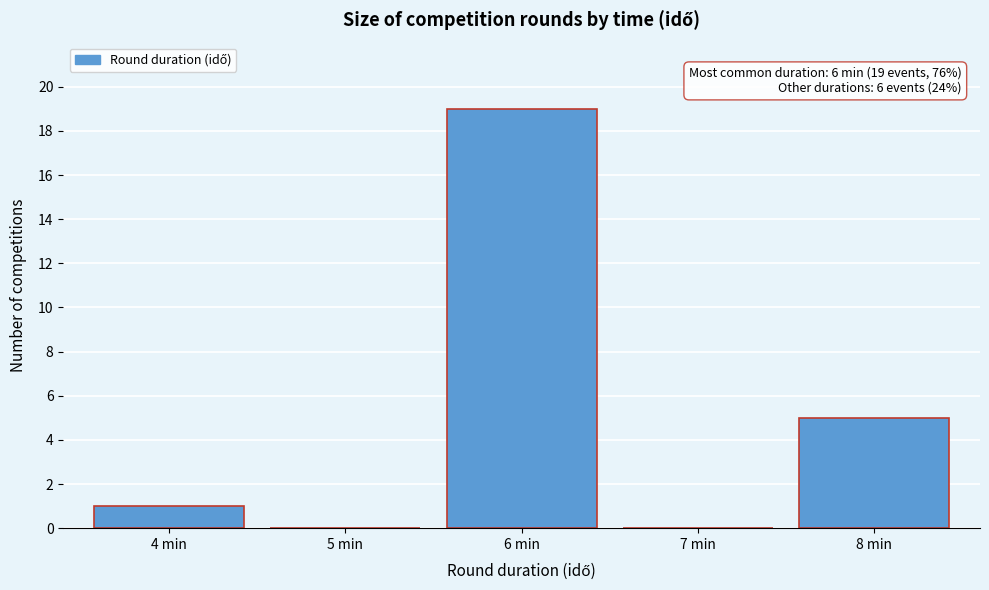

Reading left to right, extract all data points from this chart.

4 min=1	5 min=0	6 min=19	7 min=0	8 min=5